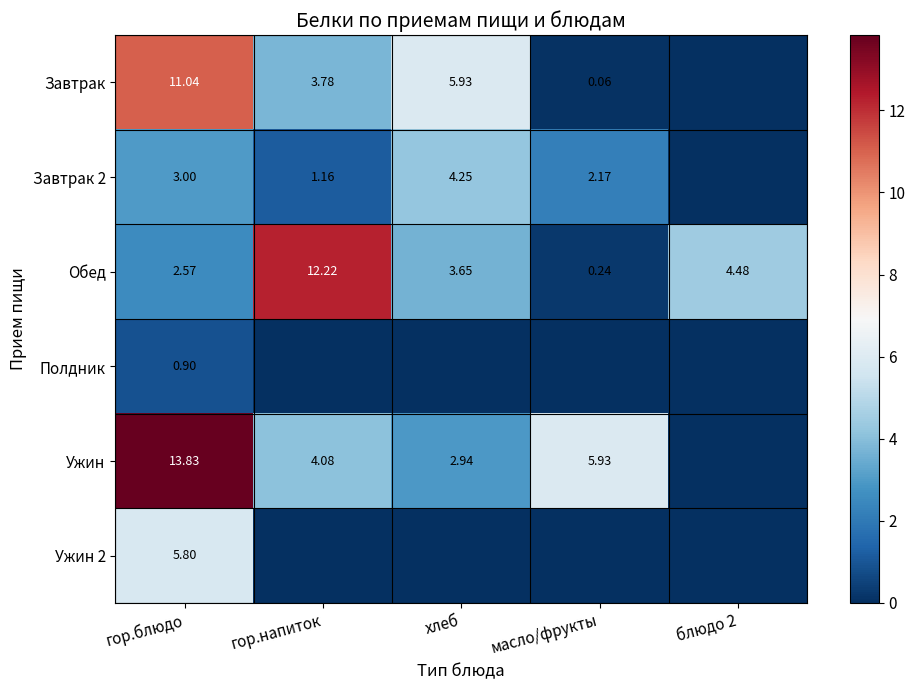

Which category has the highest value in the Завтрак 2 series?

хлеб